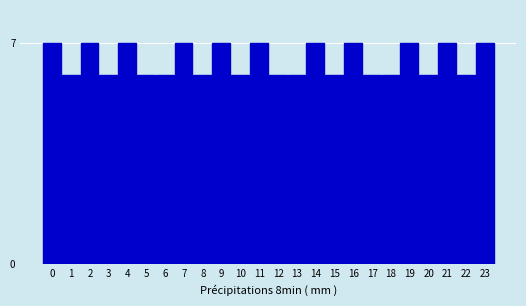

Reading left to right, transcribe all the data shown in this chart.

0=7	1=6	2=7	3=6	4=7	5=6	6=6	7=7	8=6	9=7	10=6	11=7	12=6	13=6	14=7	15=6	16=7	17=6	18=6	19=7	20=6	21=7	22=6	23=7